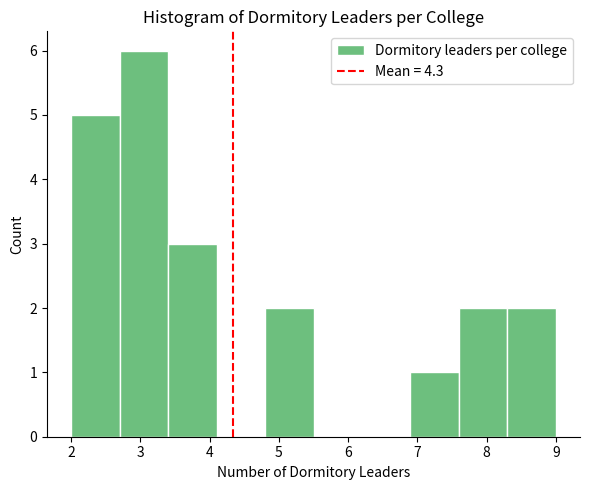

Reading left to right, transcribe this chart: for each bar, give the range it covers on the x-axis and its height. The values are not printed on the chart, so give them approximately, as read against the axis.

2.0 to 2.7: 5
2.7 to 3.4: 6
3.4 to 4.1: 3
4.1 to 4.8: 0
4.8 to 5.5: 2
5.5 to 6.2: 0
6.2 to 6.9: 0
6.9 to 7.6: 1
7.6 to 8.3: 2
8.3 to 9.0: 2